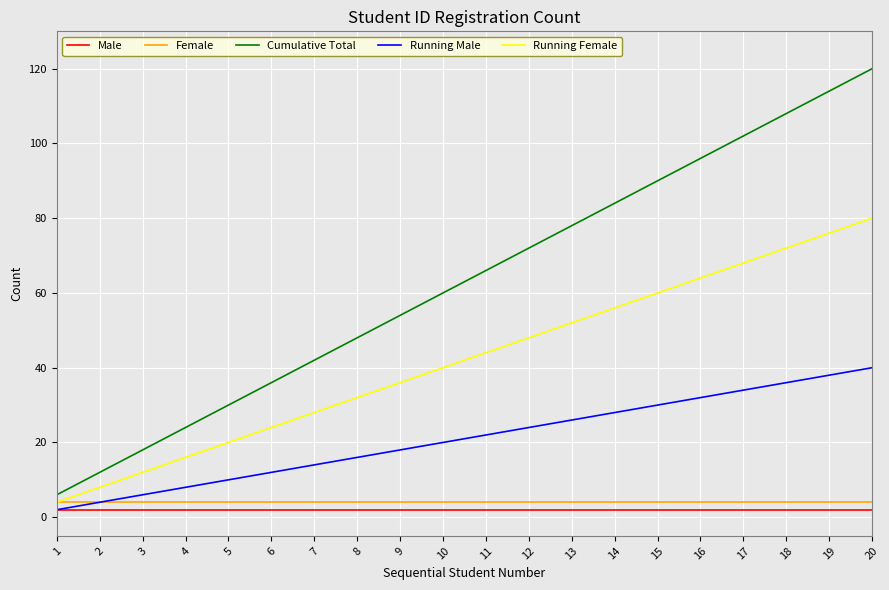

True or false: Cumulative Total and Female cross at least once.

False